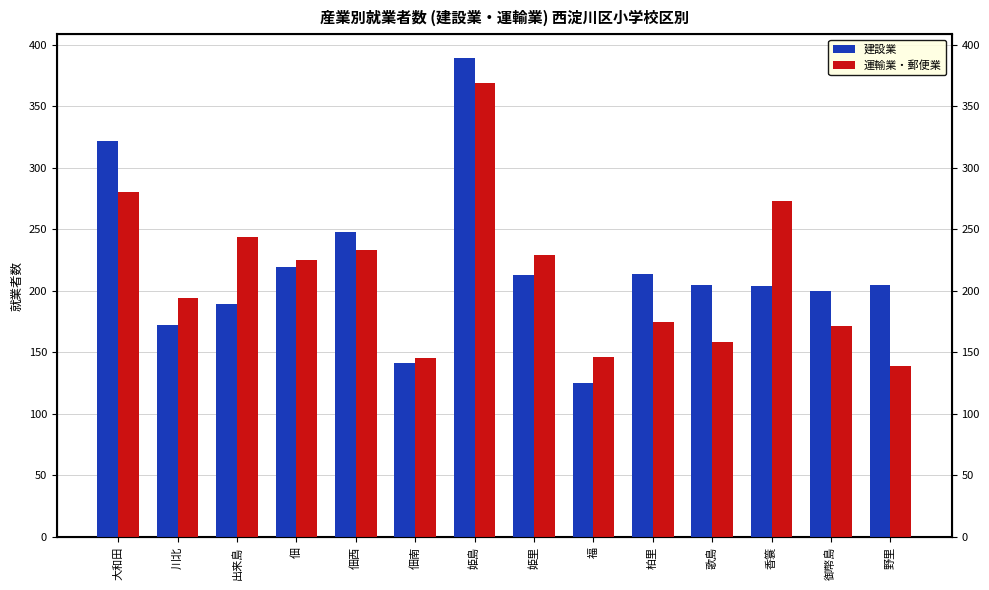

Reading left to right, extract all data points from this chart.

建設業: 322	172	189	219	248	141	389	213	125	214	205	204	200	205
運輸業・郵便業: 280	194	244	225	233	145	369	229	146	175	158	273	171	139